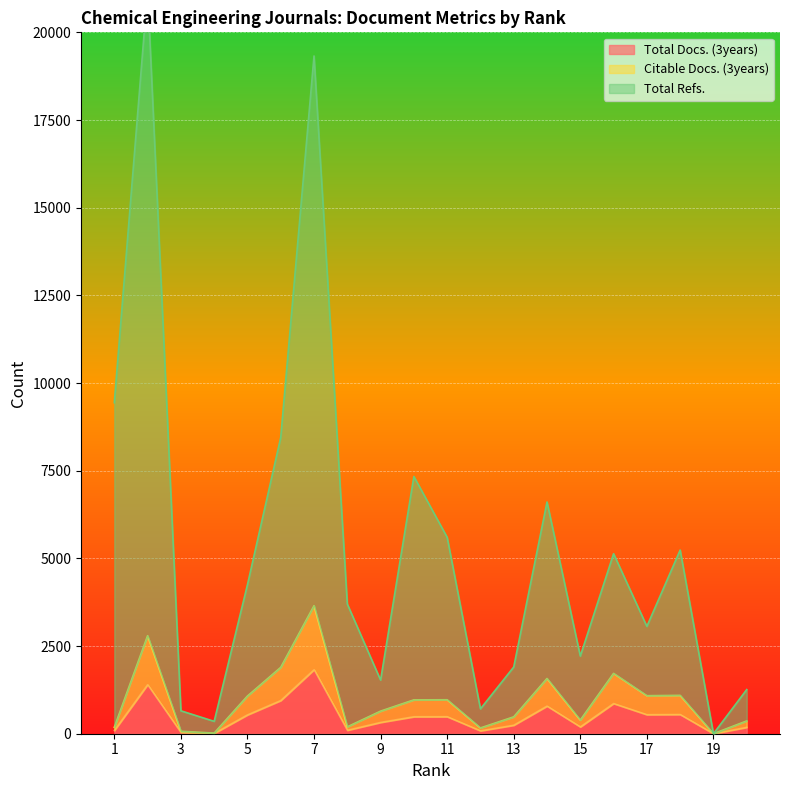

What is the value of the Total Docs. (3years) point at the 14th from the left?

787